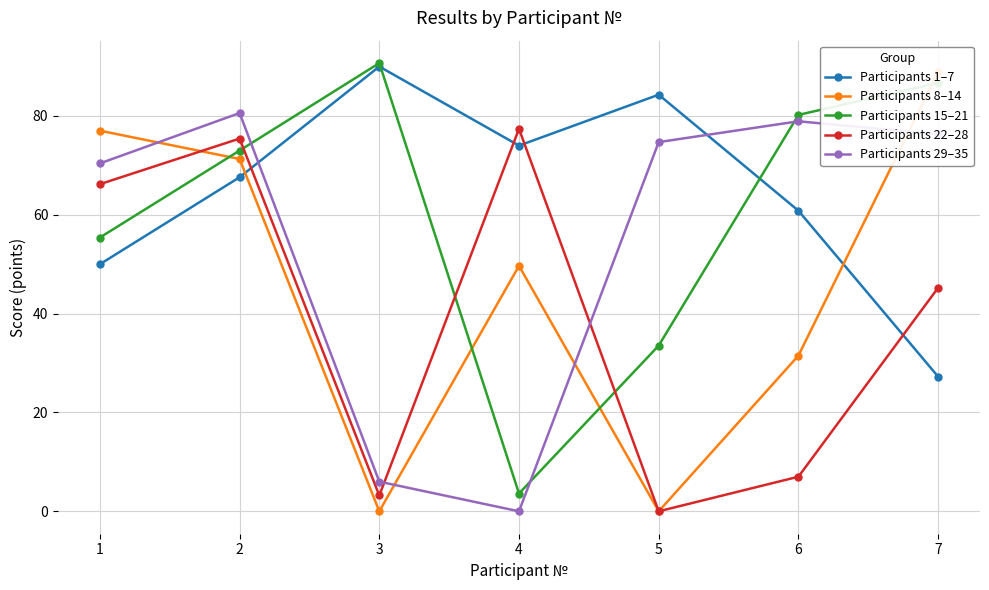

How many data points does each series have?

7